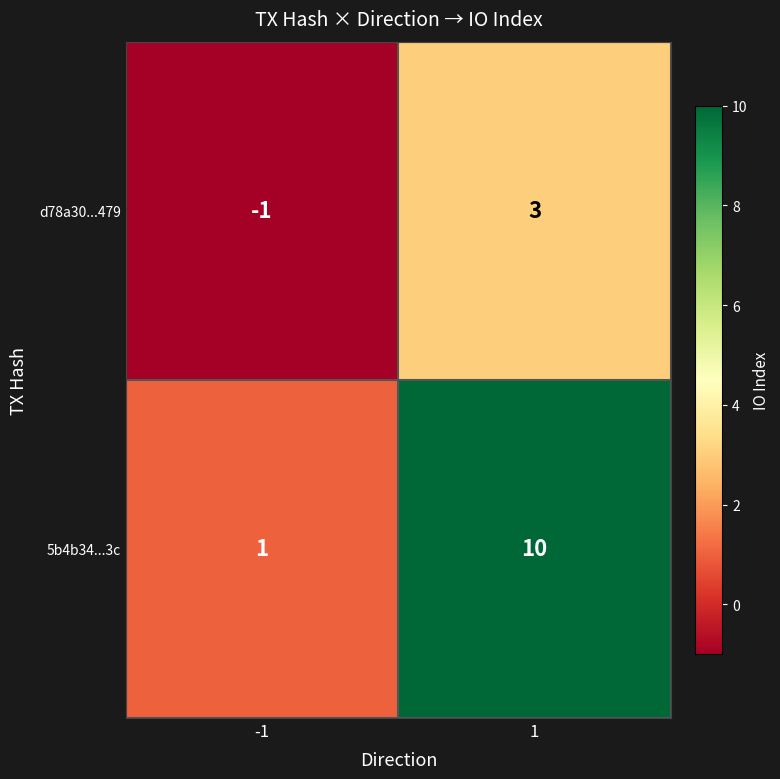

What is the greatest value displayed?

10